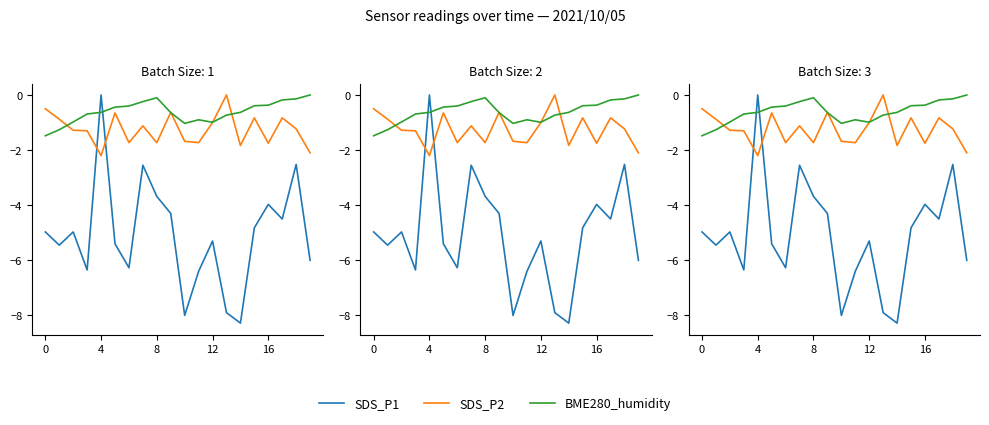

How many distinct data groups are displayed?

3